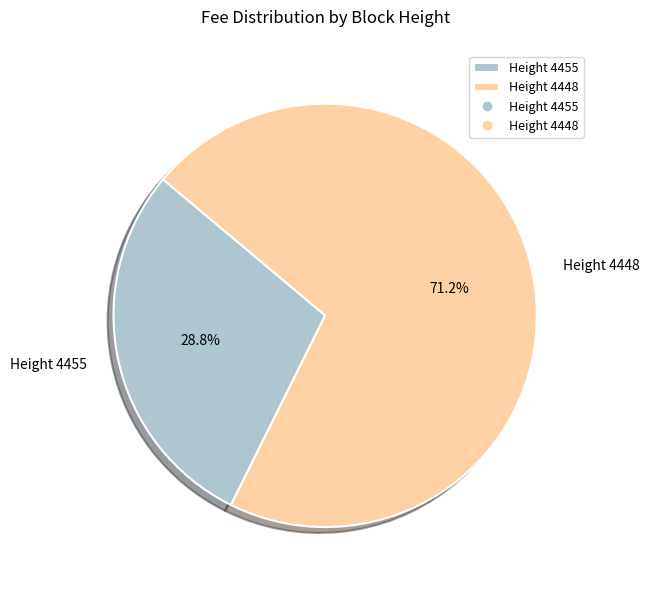

Which category has the smallest portion of the pie?

Height 4455